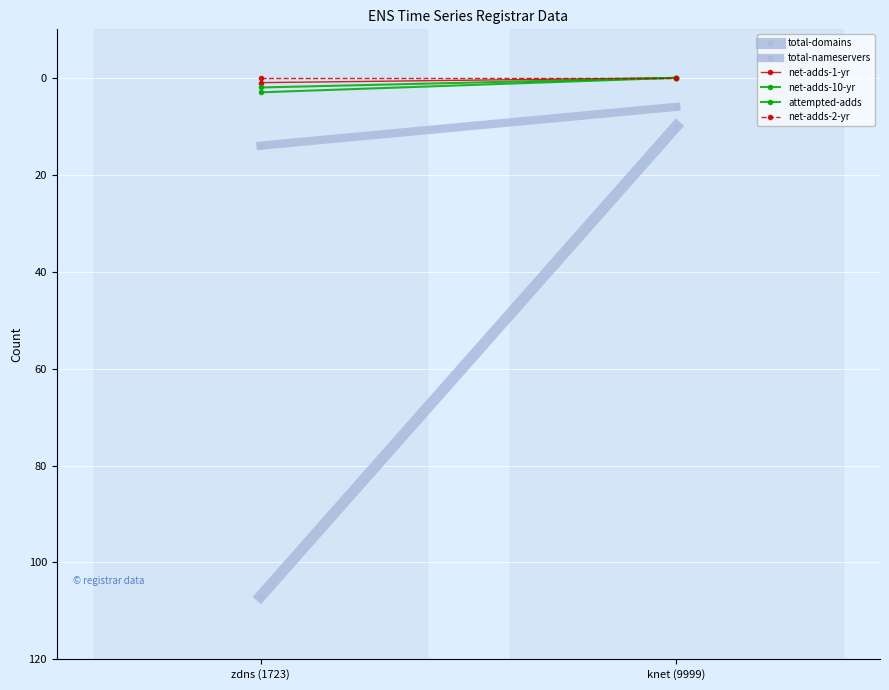

What is the total value across all series at knet (9999)?

16